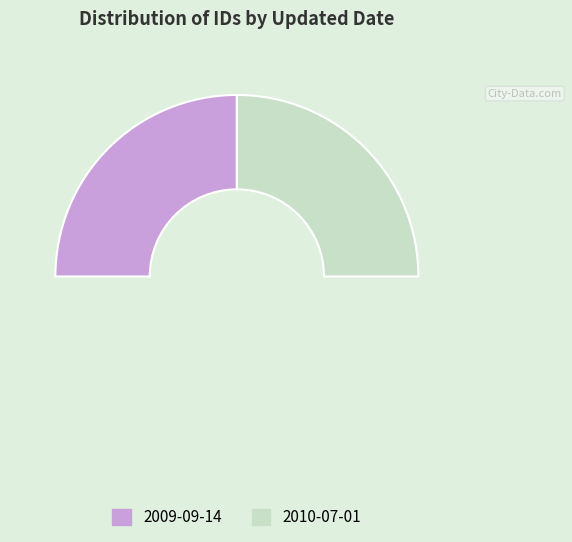

To the nearest percent, what portion does 2010-07-01 represent?

50%